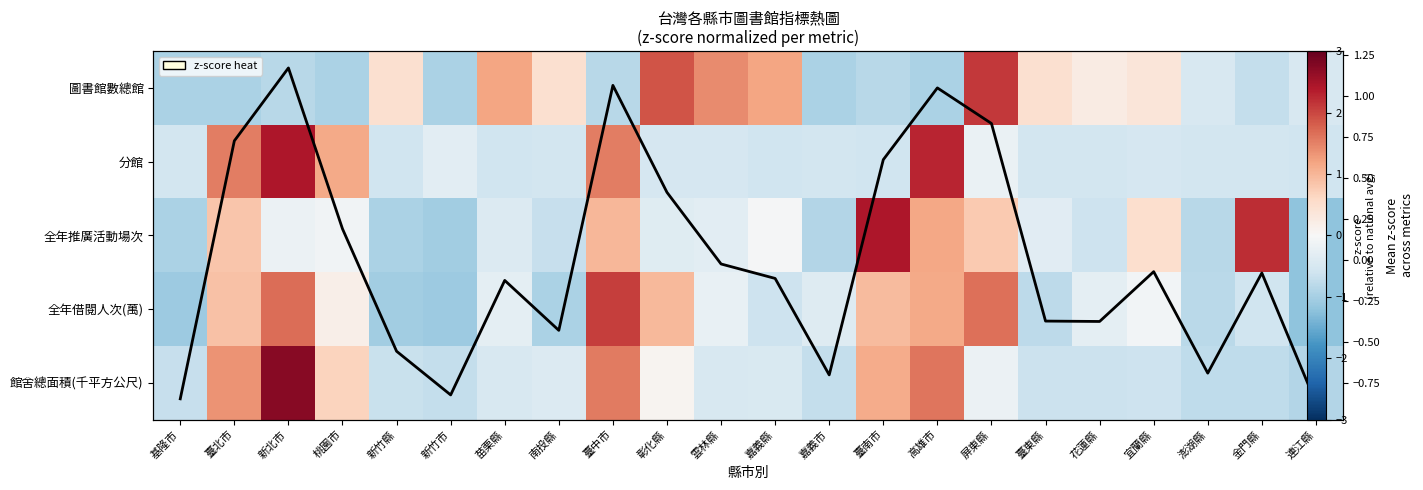

Which series has the largest total across all categories?

圖書館數總館